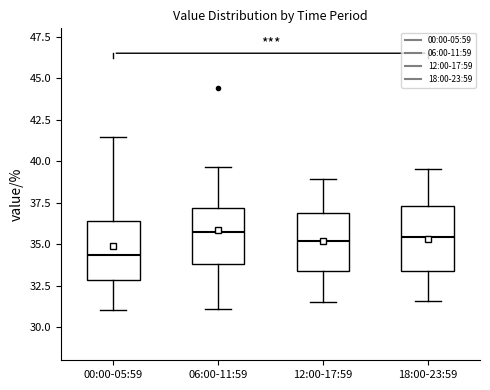

Where is the upper edge of the box for 18:00-23:59 on the y-axis? The values are not printed on the chart, so give them approximately, as read against the axis.

37.5